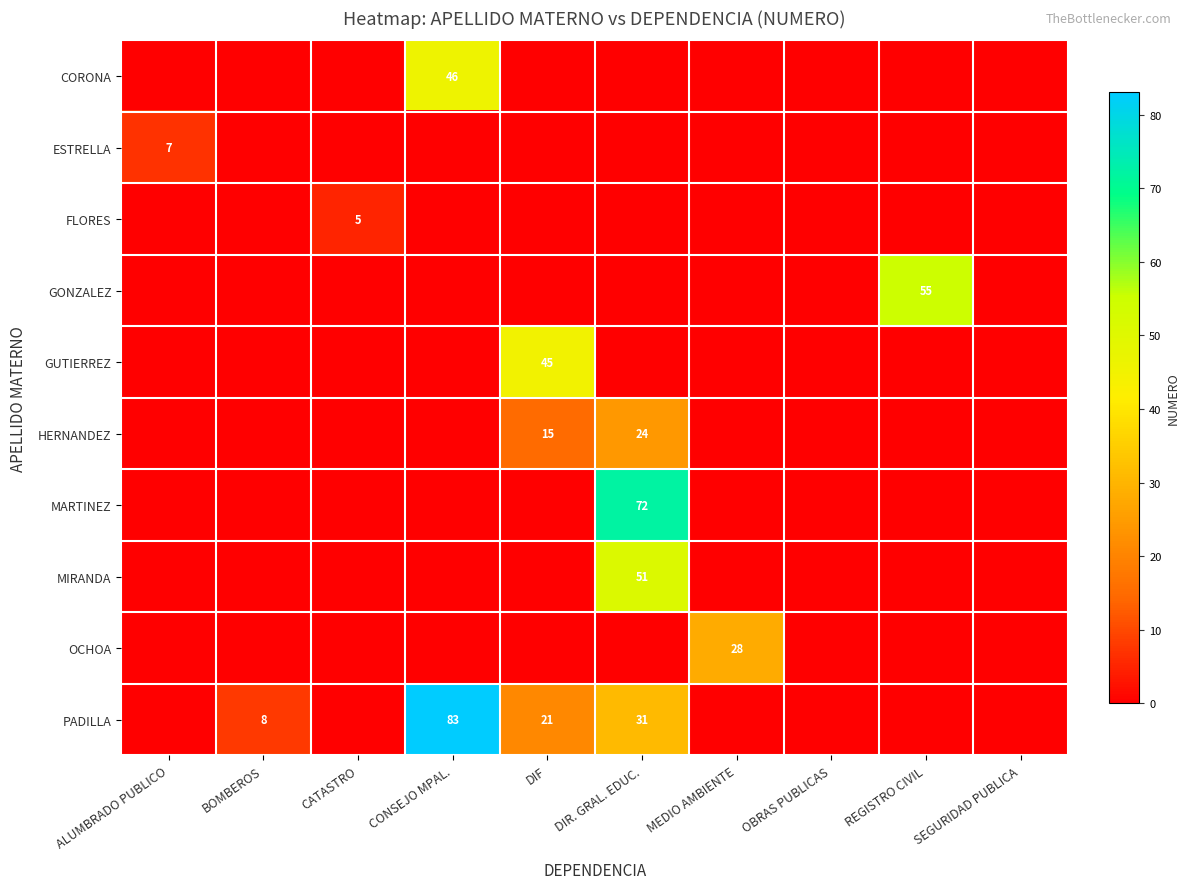

Is it true that GONZALEZ equals 55 at REGISTRO CIVIL?

True